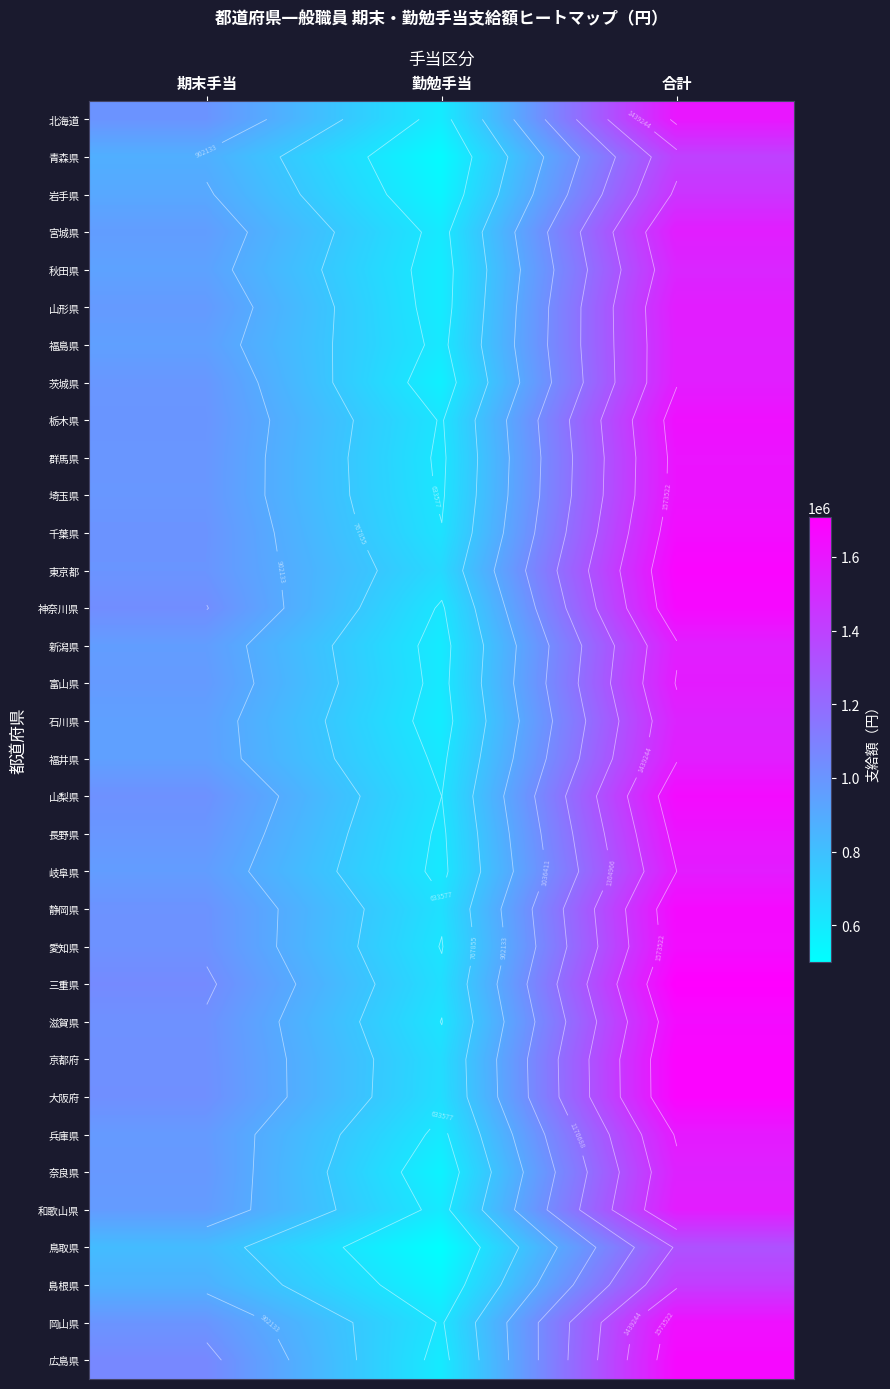

Count the number of categories in the chart.

3